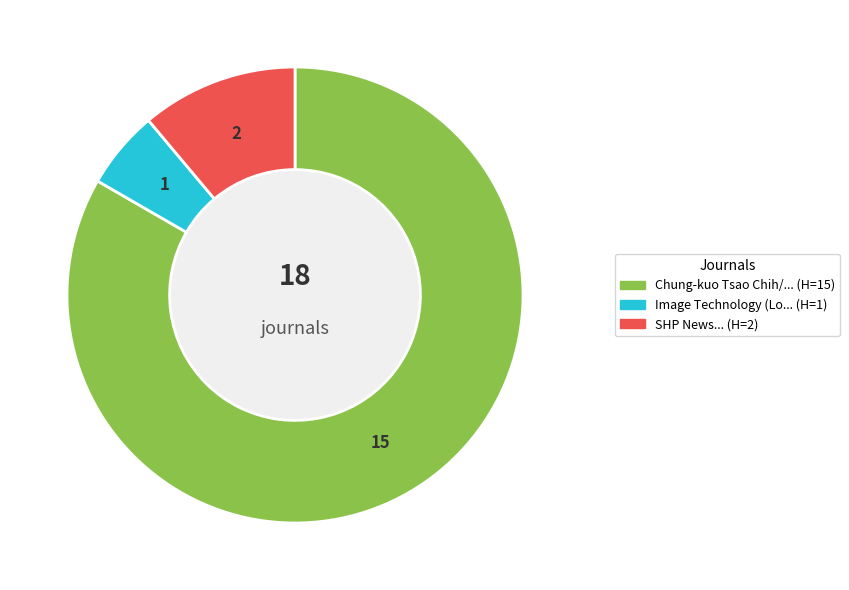

Is there any slice that represents more than half of the pie?

Yes